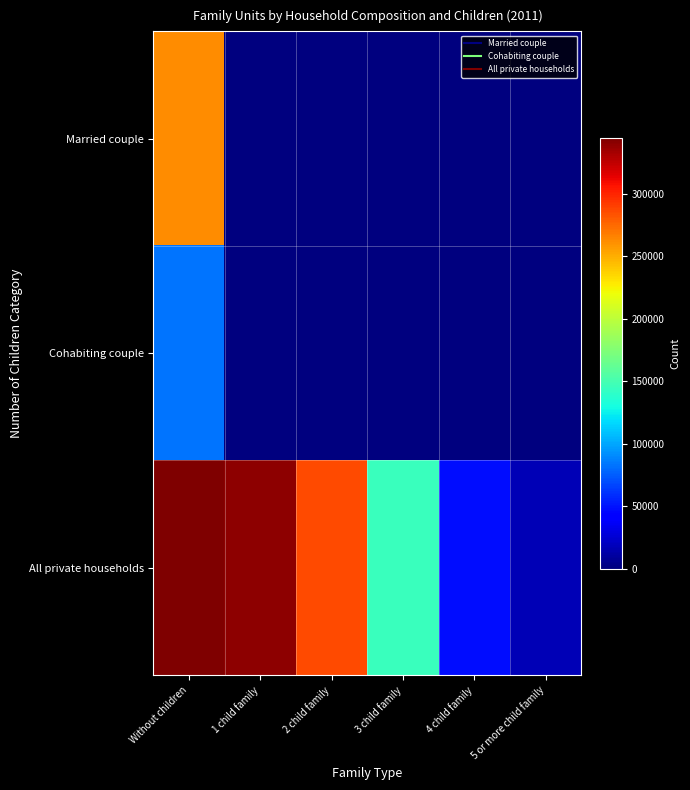

What is the difference between the highest and lowest values at 5 or more child family?

16646